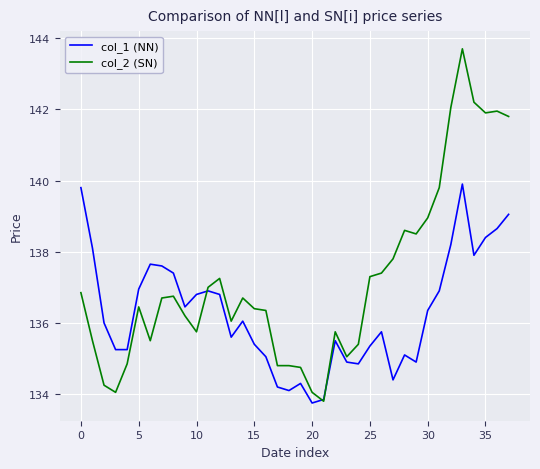

Which series has the largest range (max minus min)?

col_2 (SN)